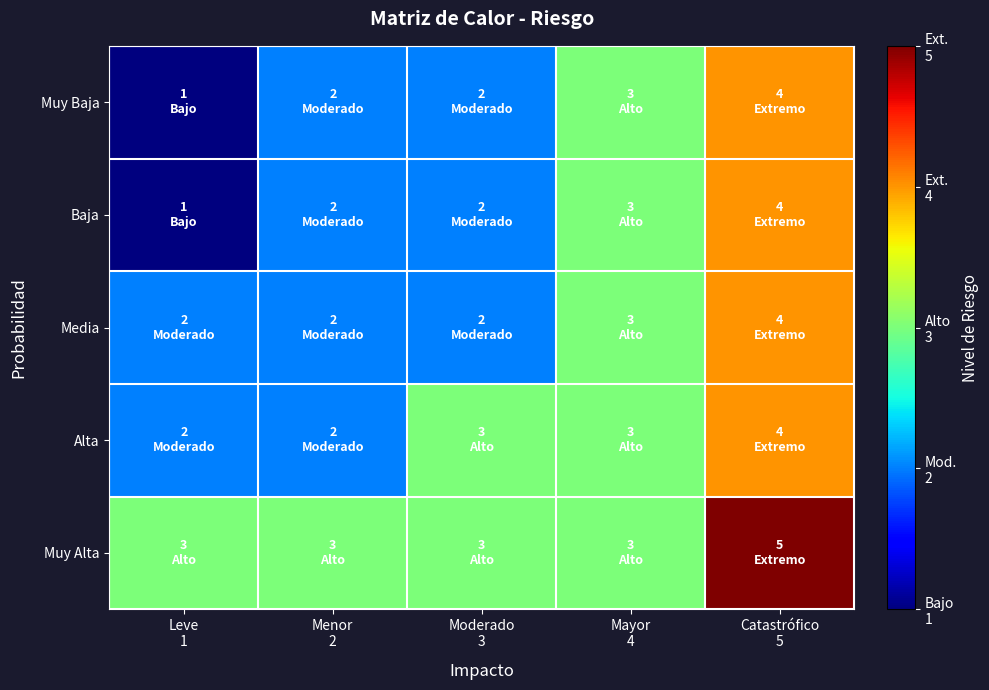

Which series changed the most between Moderado 3 and Mayor 4?

Muy Baja